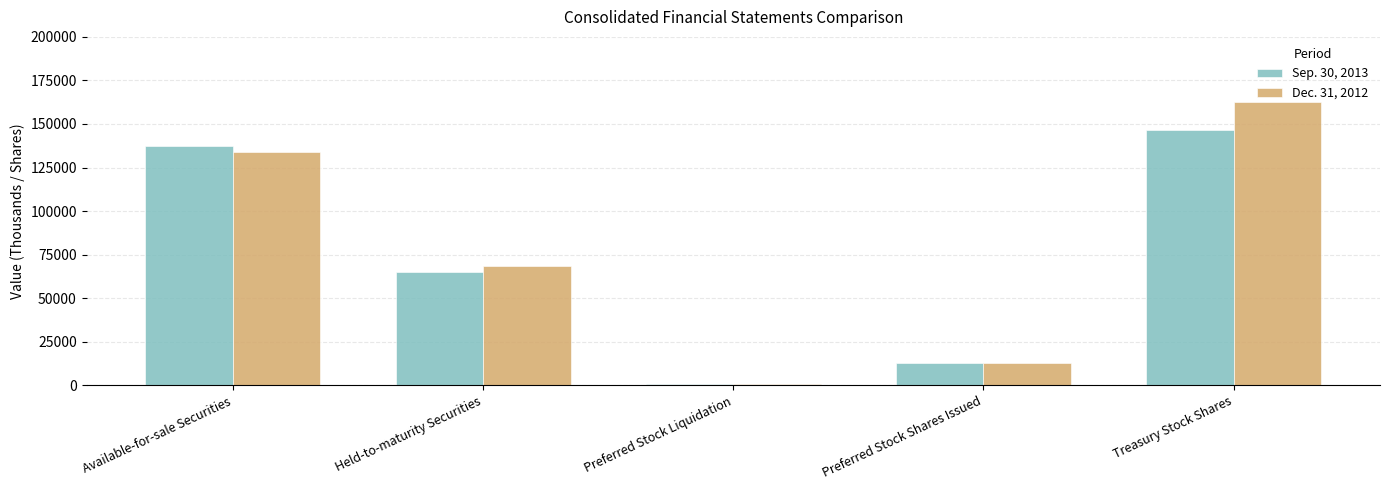

What is the value of the Dec. 31, 2012 bar at the 5th from the left?

162803